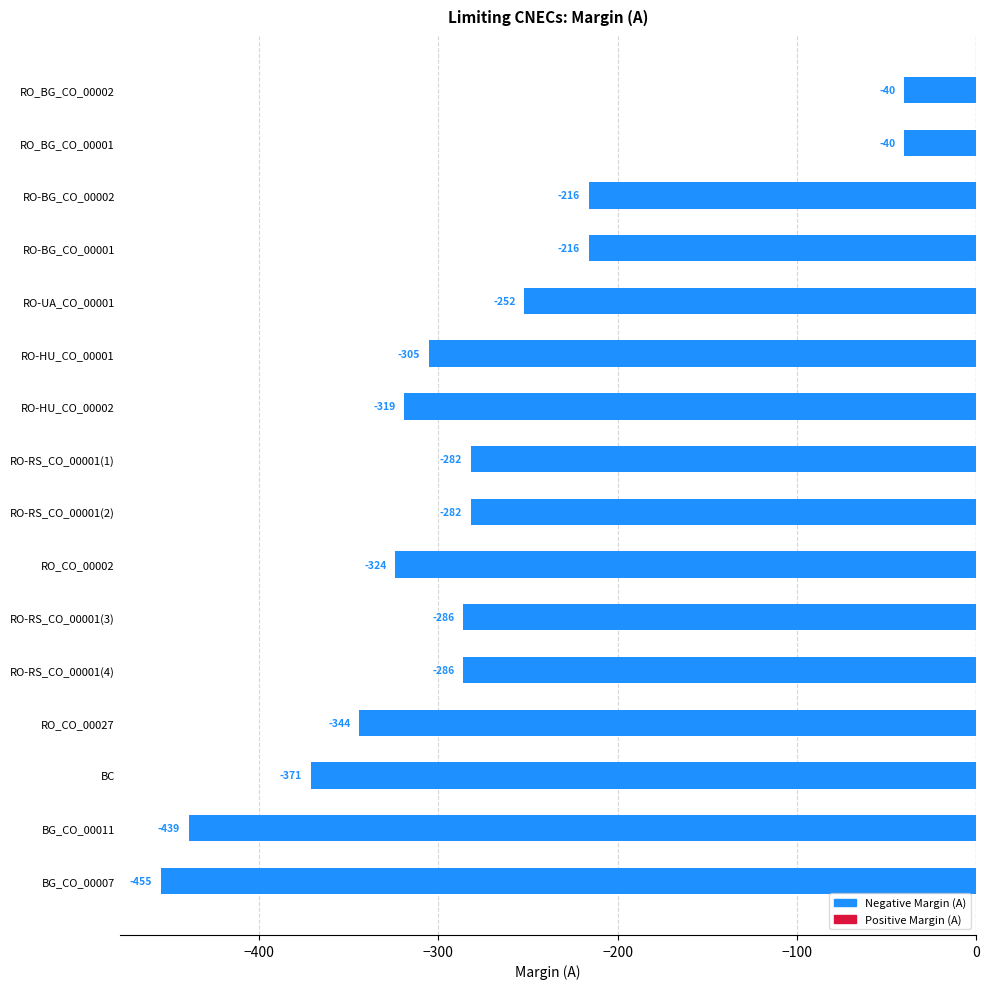

What is the sum of all values?

-4457